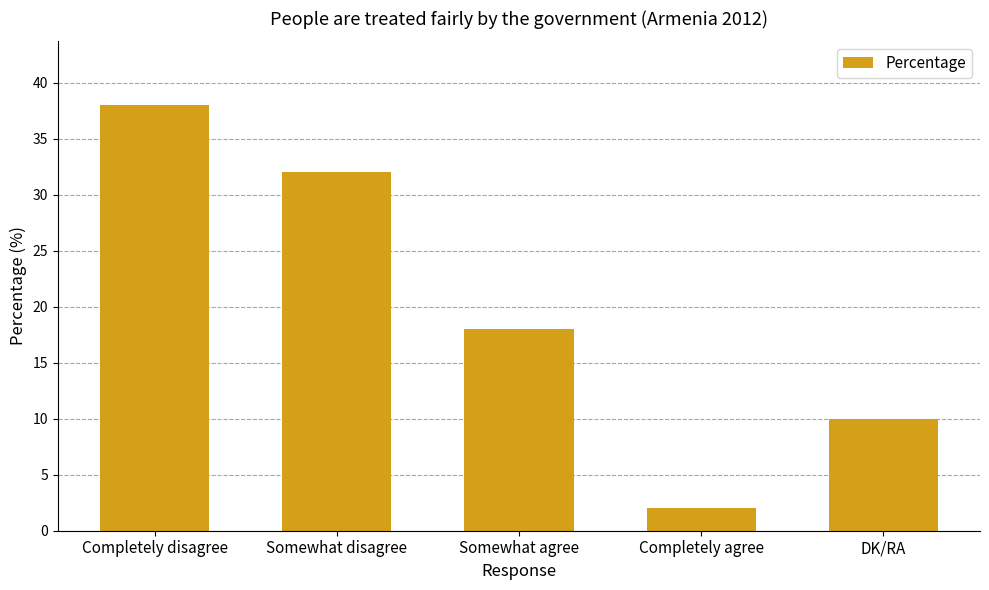

What is the label of the 2nd bar from the right?

Completely agree